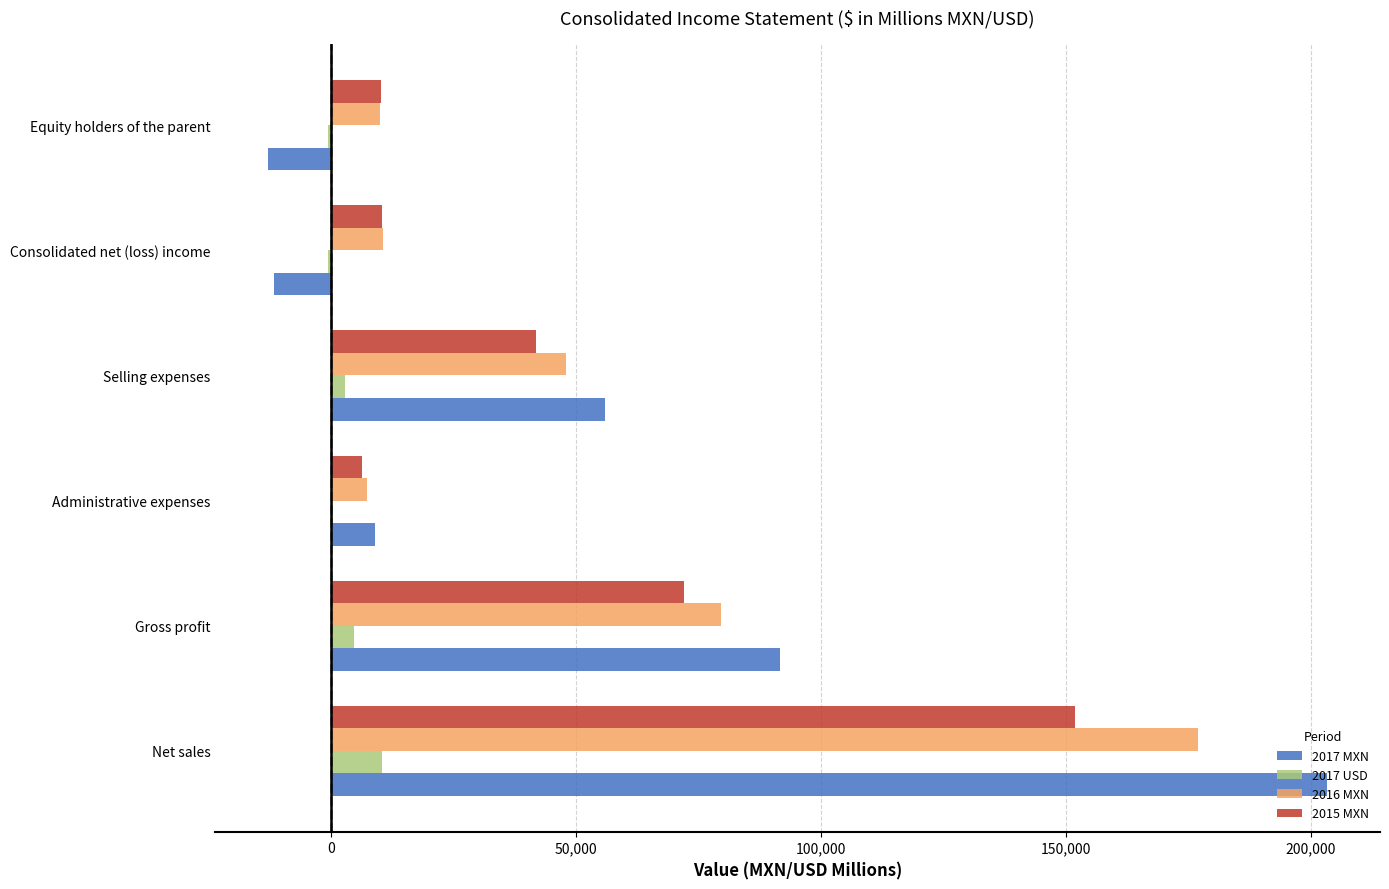

Count the number of data series in this chart.

4